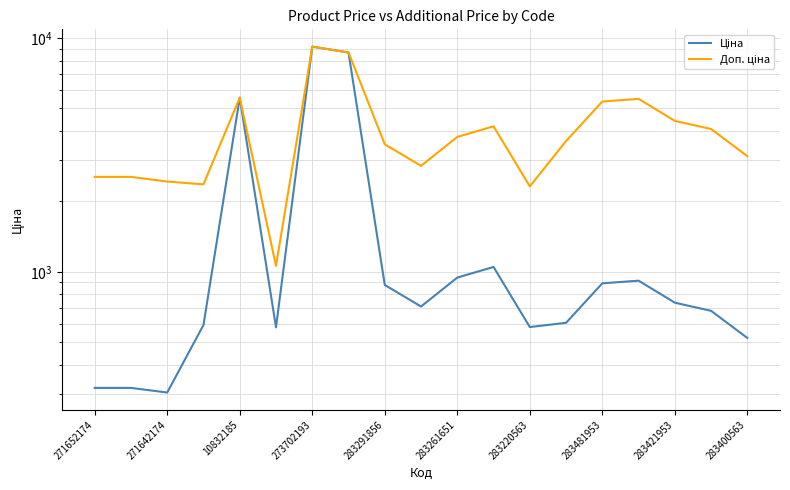

True or false: Доп. ціна has more than 0 interior local peaks.

True